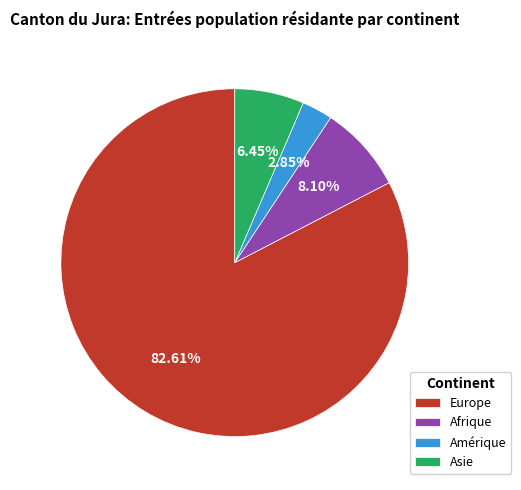

To the nearest percent, what is the difference between the largest and smallest slice percentages?

80%